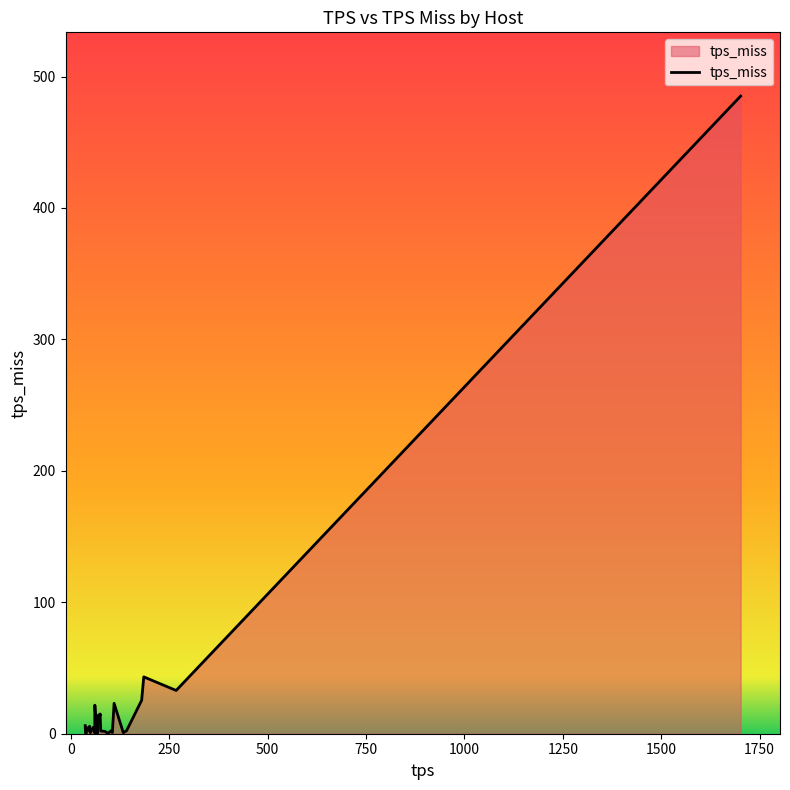

What is the greatest value displayed?

485.1